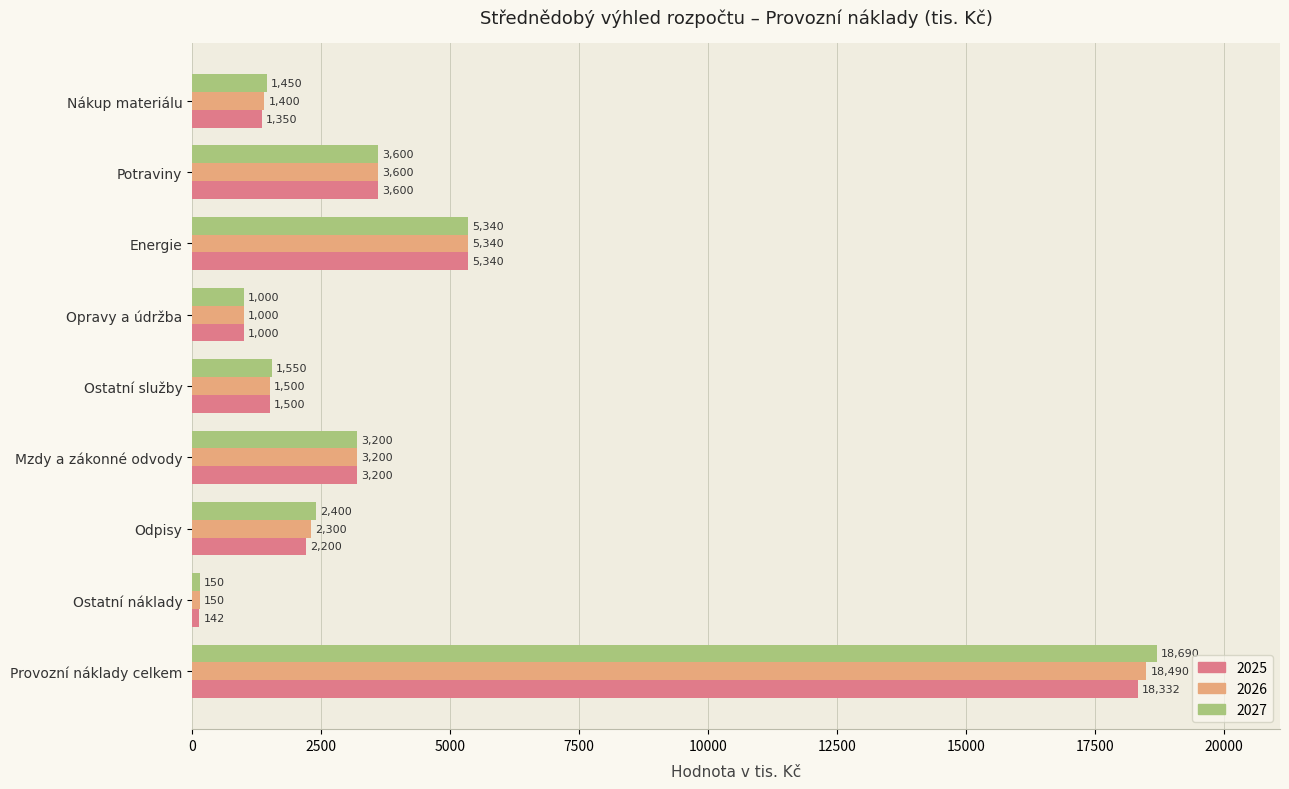

What is the average value of the 2025 series?

4074